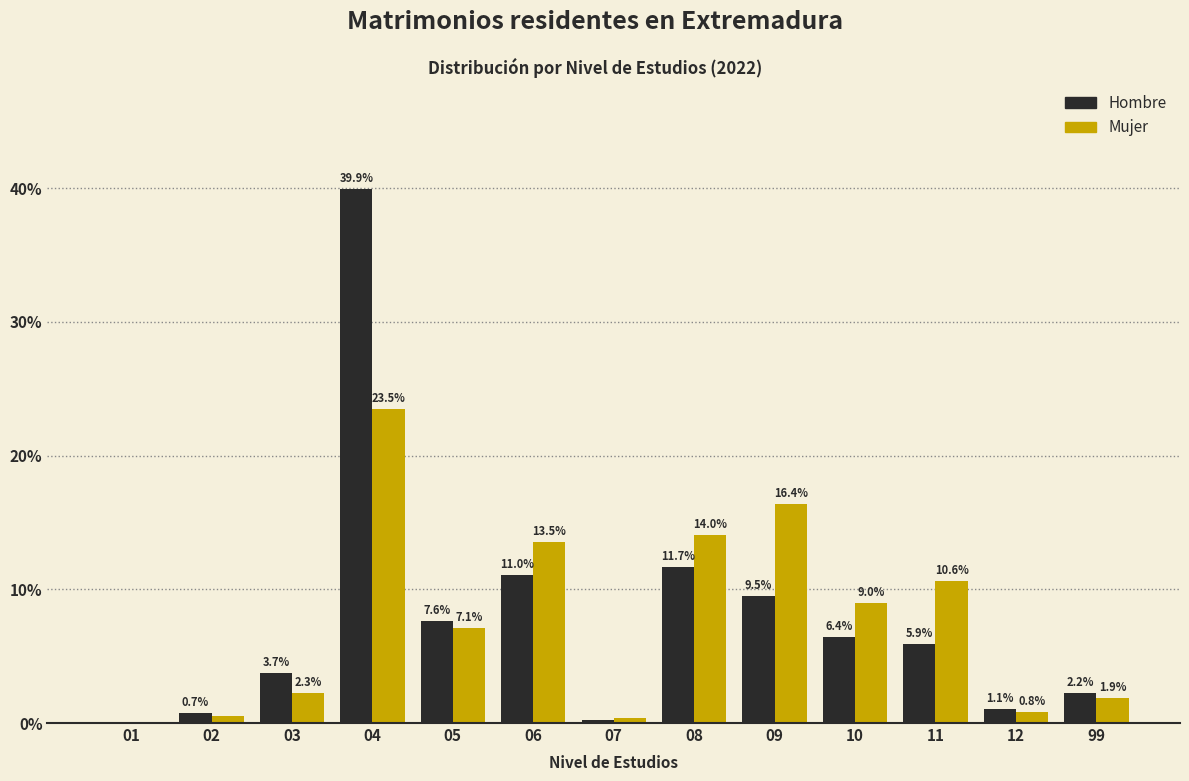

What is the sum of the Mujer values at 99 and 11?

12.5